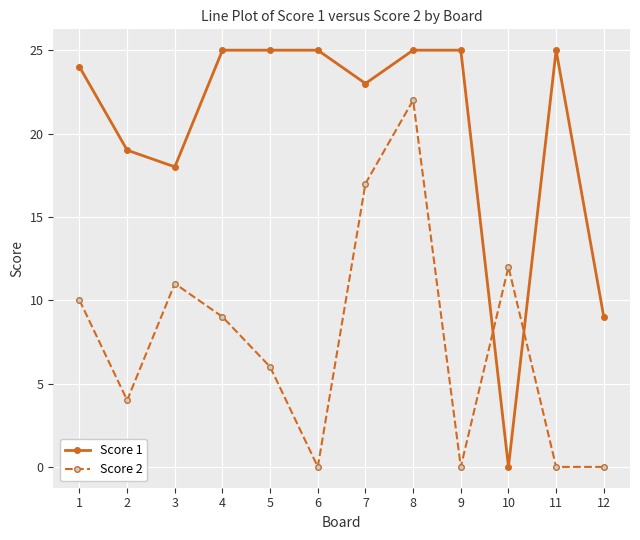

What is the greatest value displayed?

25